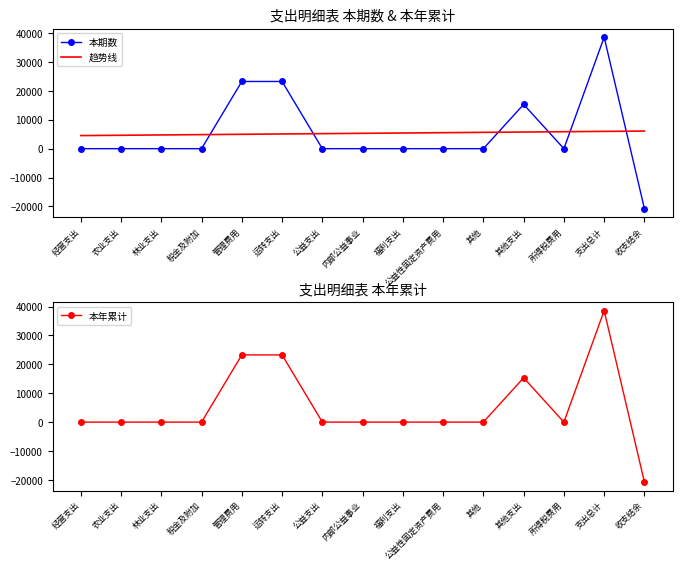

Rank the series at 所得税费用 from highest to lowest value.

趋势线, 本期数, 本年累计